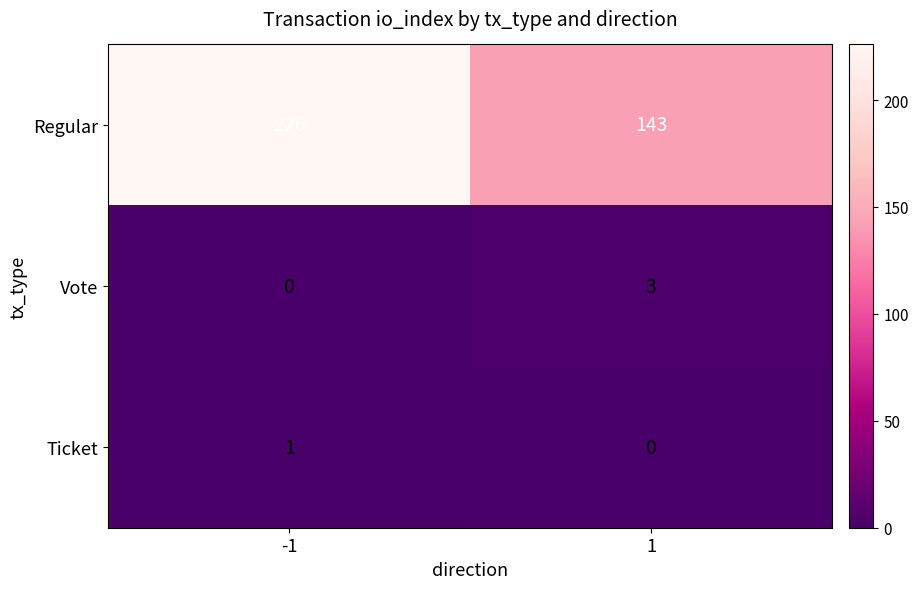

Which category has the highest value across all series?

-1